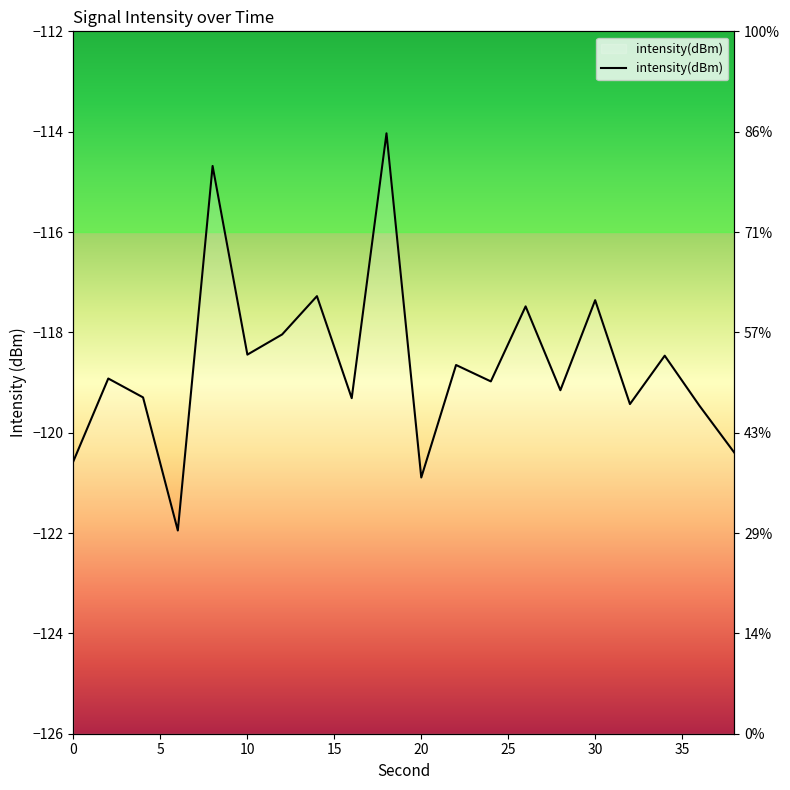

What is the greatest value displayed?

-114.0